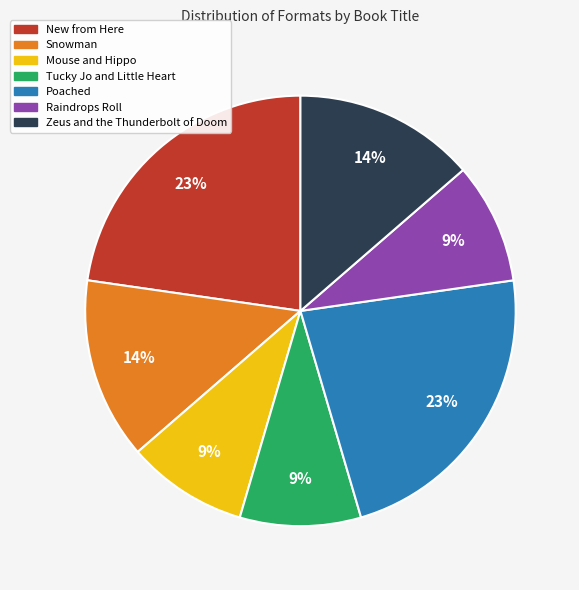

To the nearest percent, what portion does Snowman represent?

14%